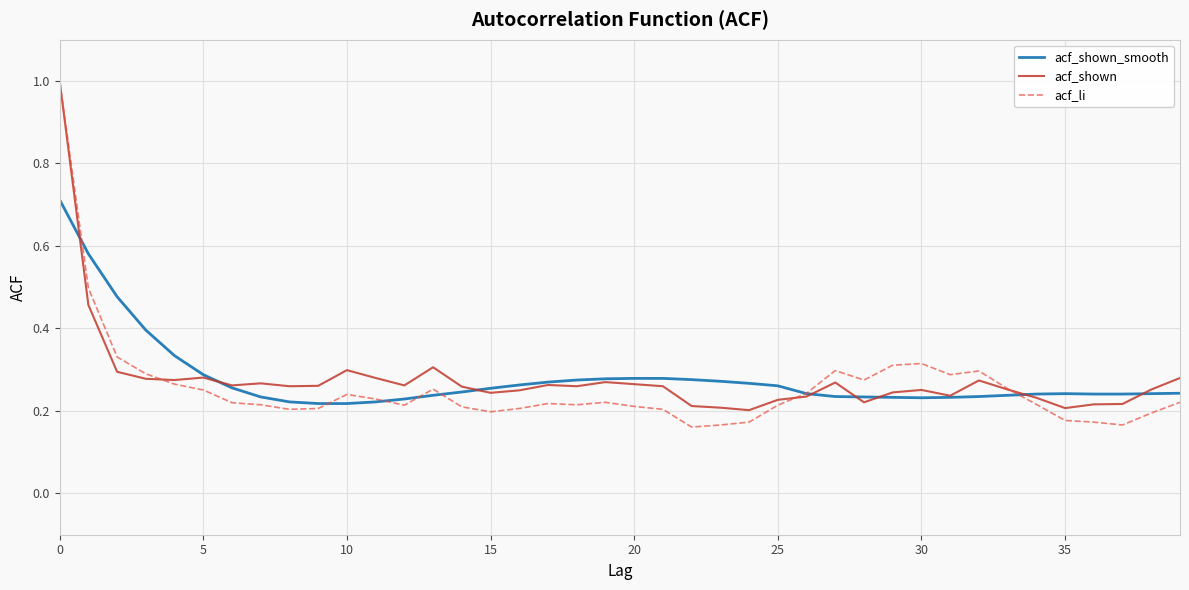

Which series has the widest spread of values?

acf_li